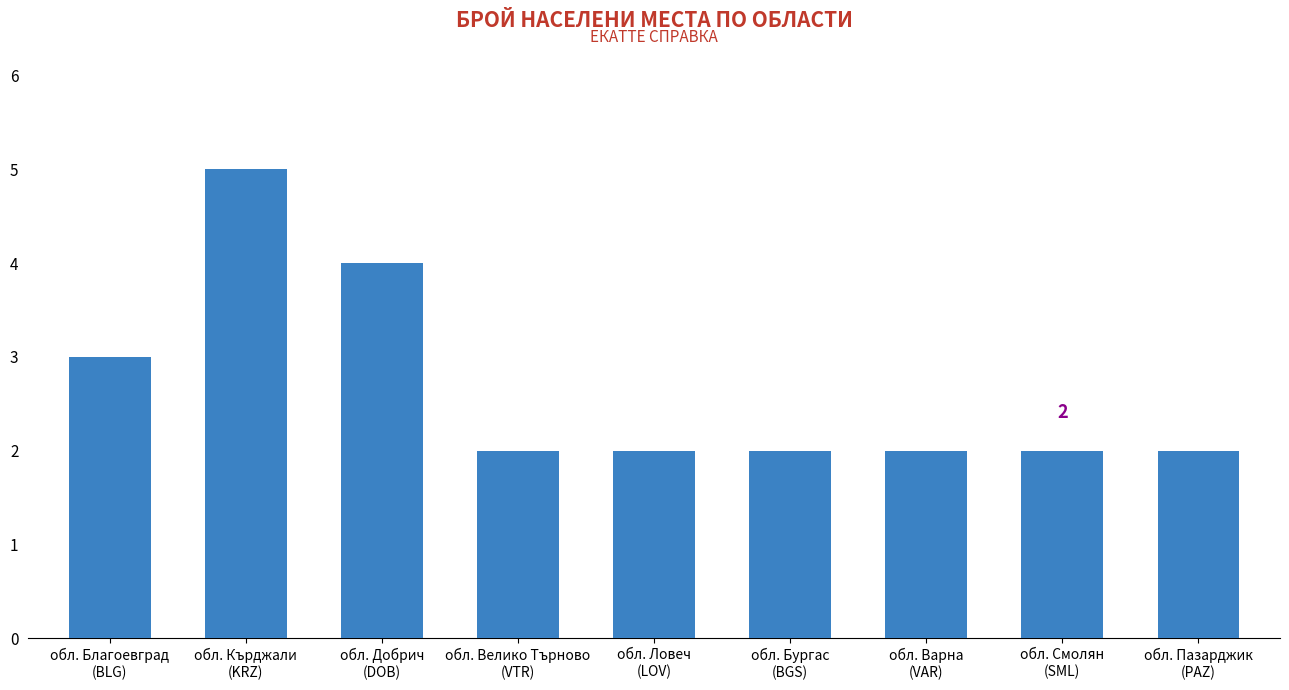

Reading left to right, what are all the values shown in this chart?

3	5	4	2	2	2	2	2	2